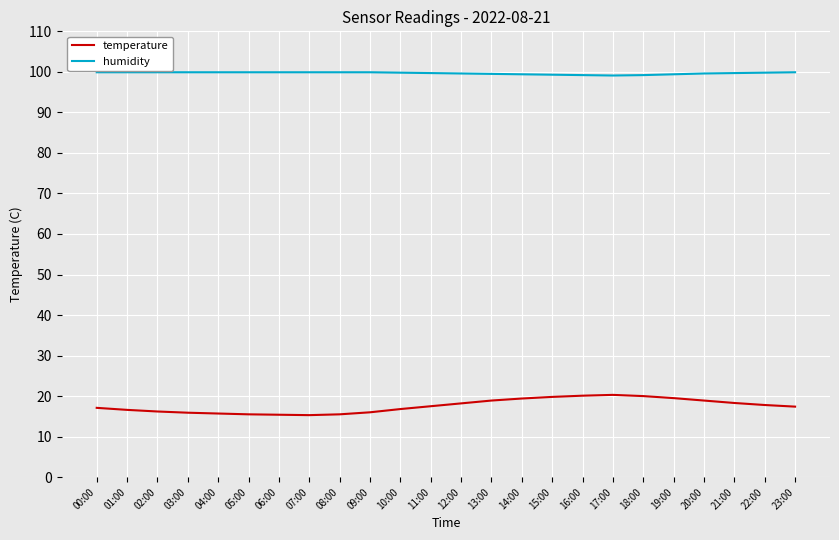

What is the total value across all series at 22:00?

117.6